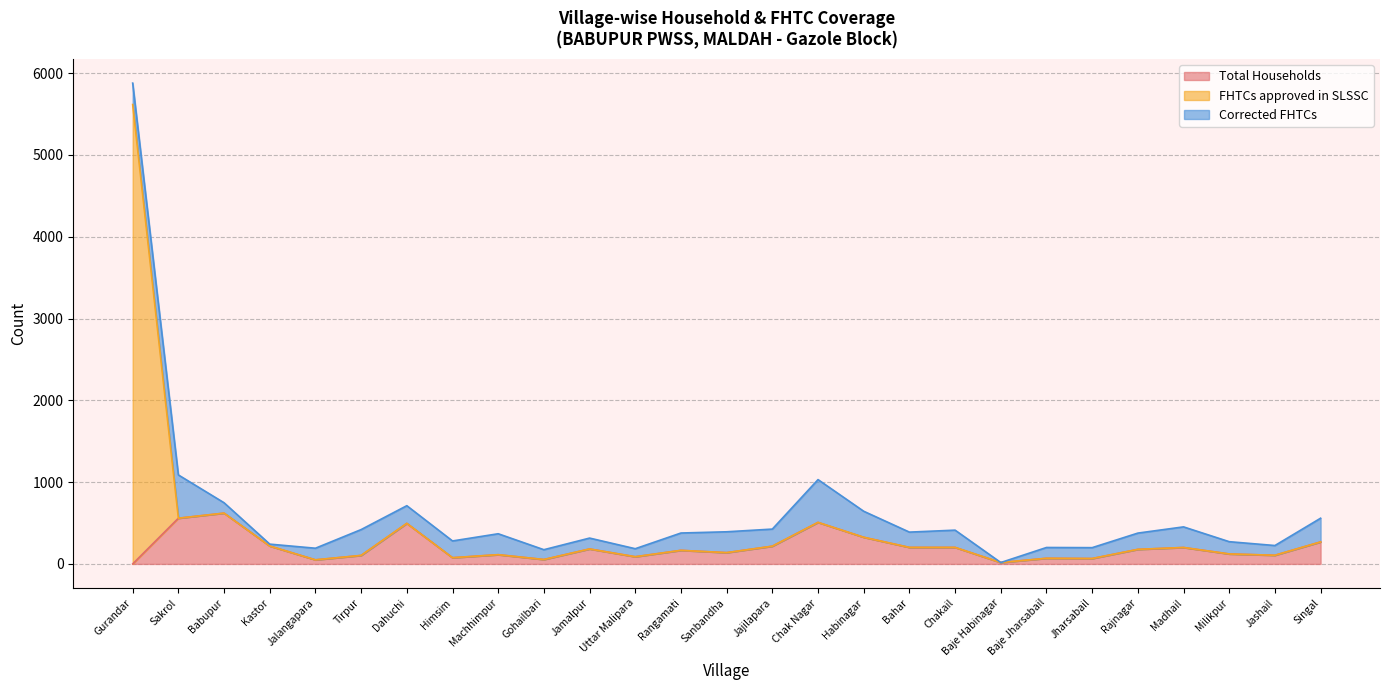

True or false: FHTCs approved in SLSSC has more than 1 interior local peaks.

True